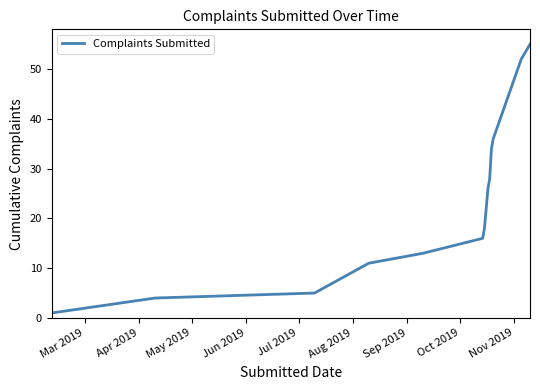

What is the maximum value shown in the chart?

55